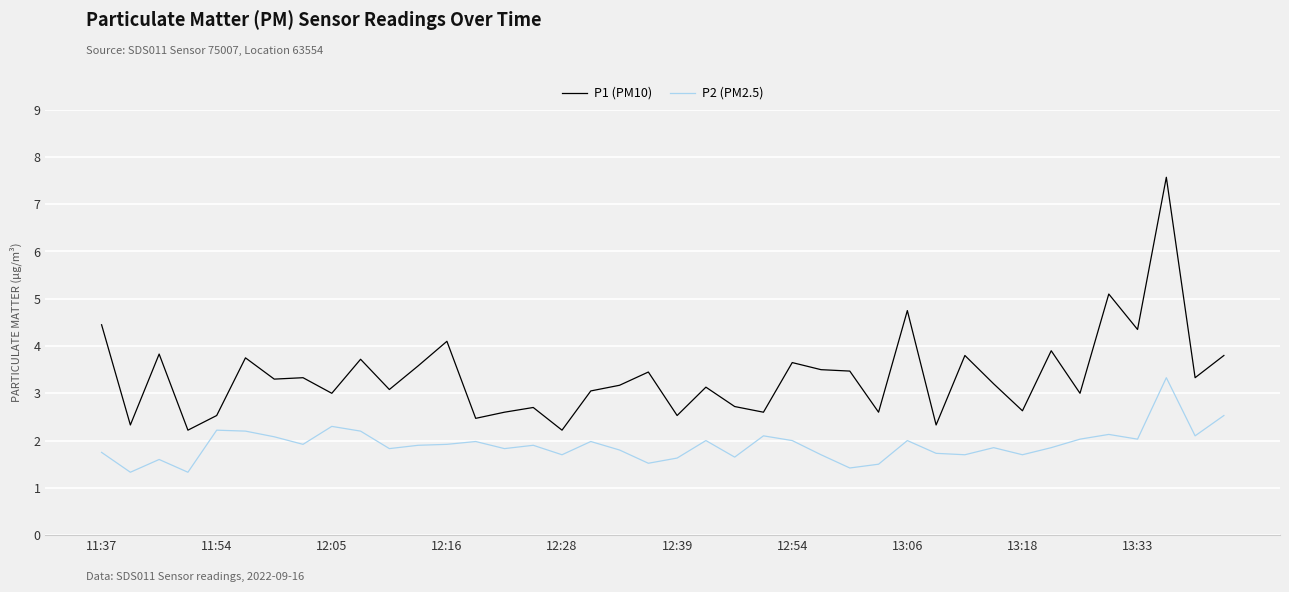

List the series in order of their peak value, highest first.

P1 (PM10), P2 (PM2.5)